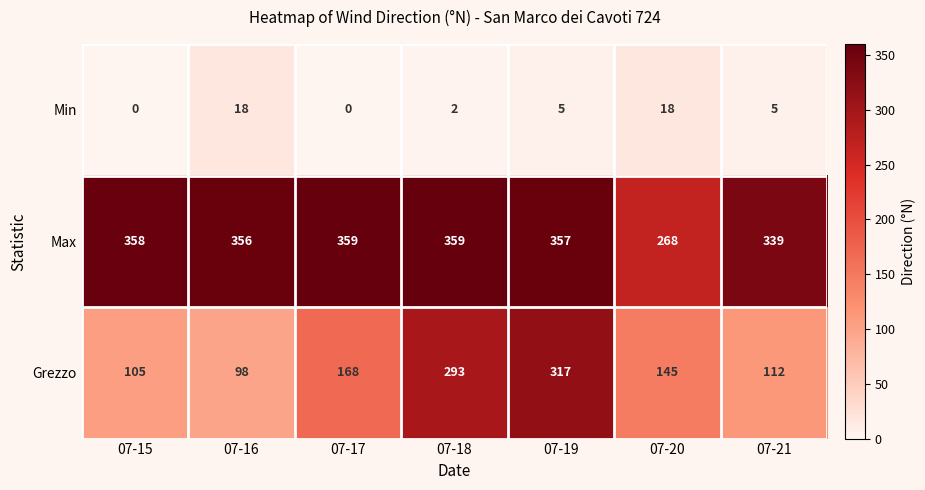

Reading right to left, list all the values displayed in this chart.

Min: 07-21=5	07-20=18	07-19=5	07-18=2	07-17=0	07-16=18	07-15=0
Max: 07-21=339	07-20=268	07-19=357	07-18=359	07-17=359	07-16=356	07-15=358
Grezzo: 07-21=112	07-20=145	07-19=317	07-18=293	07-17=168	07-16=98	07-15=105